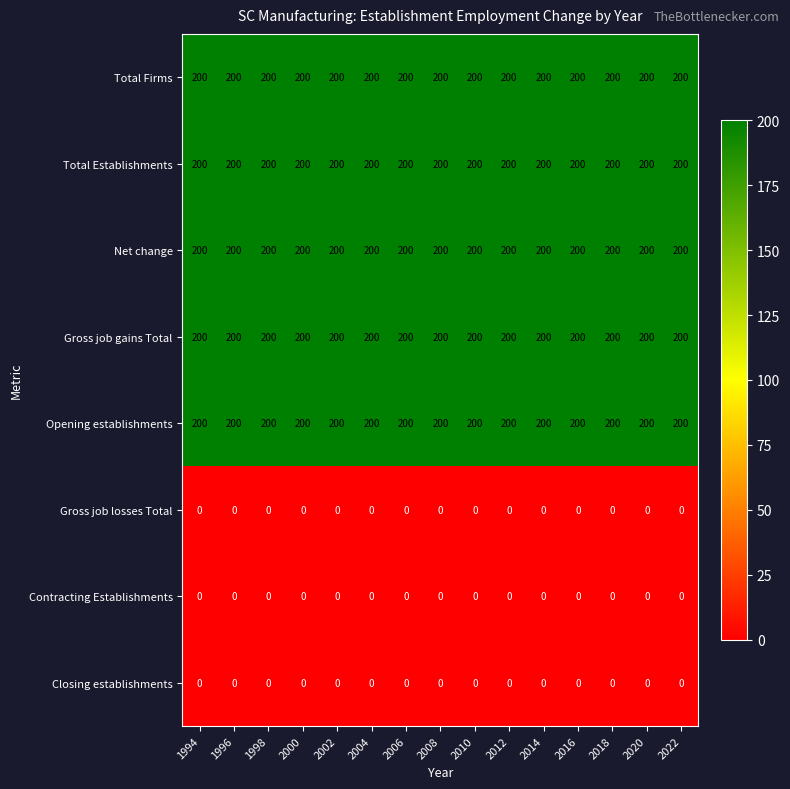

True or false: Closing establishments has a value of 0 at 2006.

True